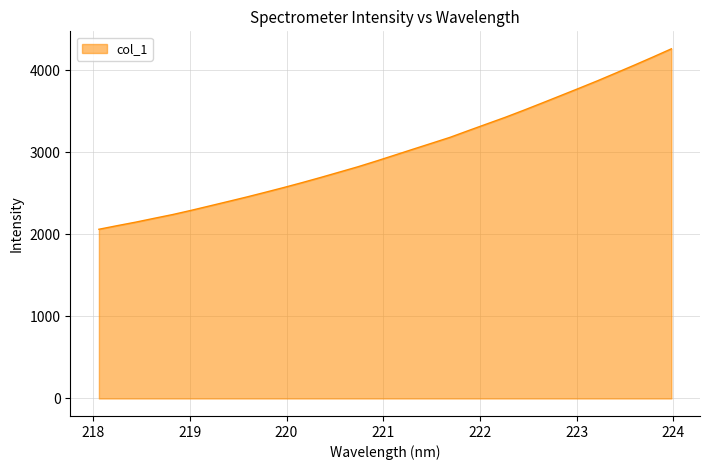

True or false: the data has more than 0 interior local peaks.

False